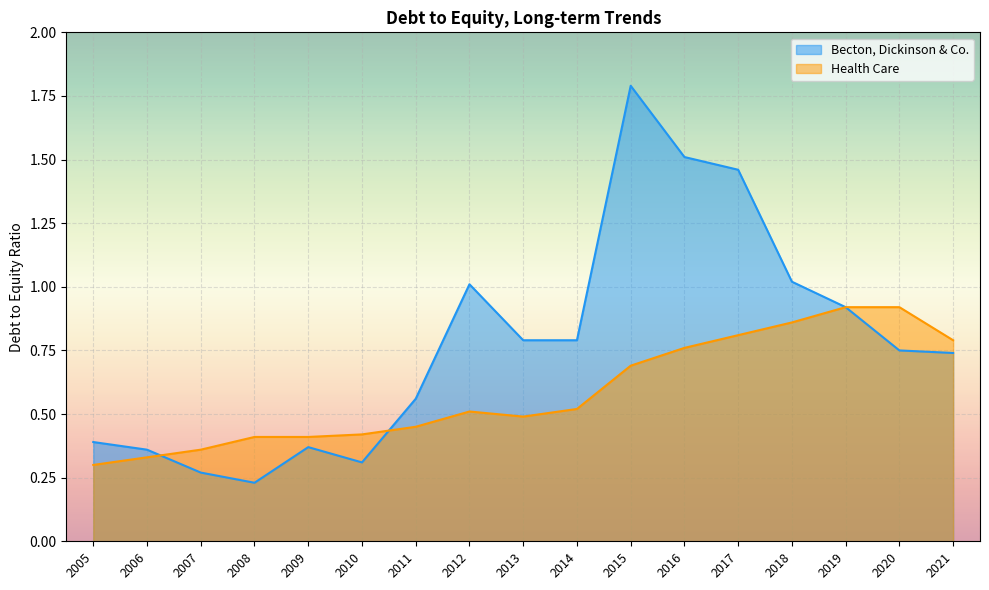

True or false: Becton, Dickinson & Co. has more than 2 interior local peaks.

True